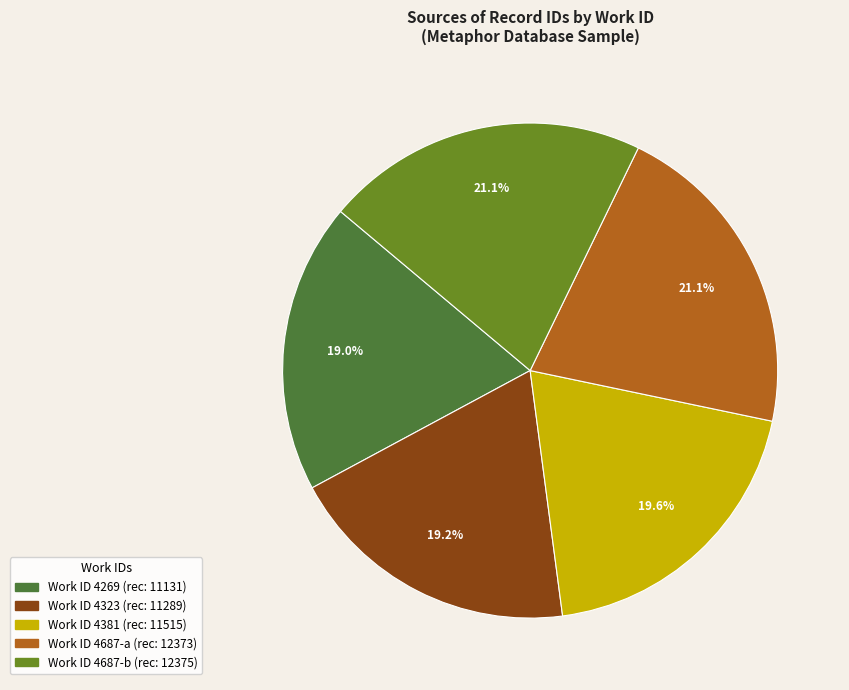

How many slices are in this pie chart?

5